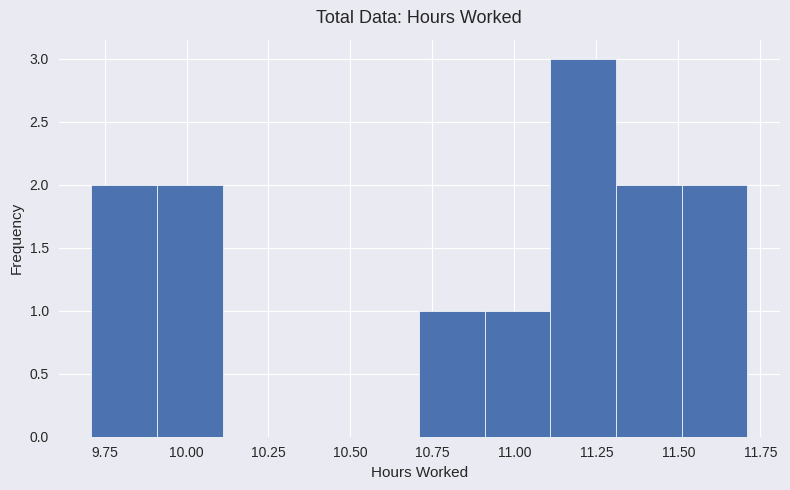

What is the height of the bar covering 9.91 to 10.11 on the x-axis? Neither the bar edges nor the heights are printed on the chart, so give them approximately, as read against the axes.

2